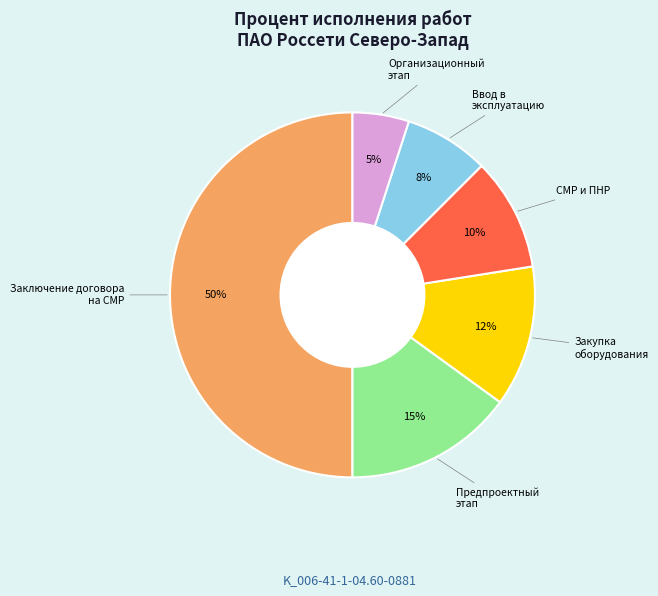

Count the number of slices in the pie.

6